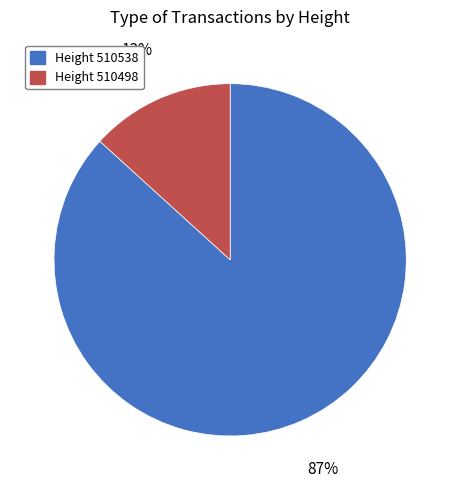

Is there any slice that represents more than half of the pie?

Yes